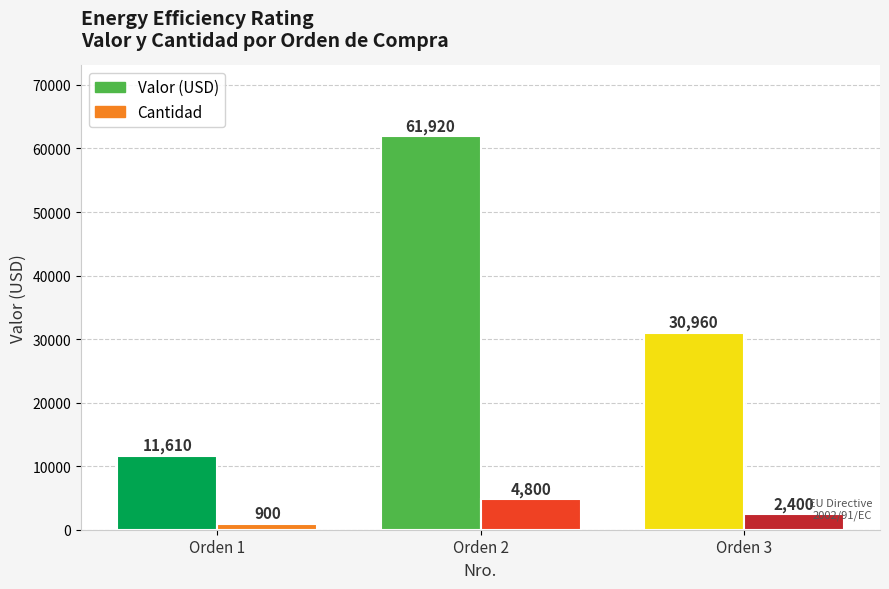

At which category is the sum across all series the highest?

Orden 2